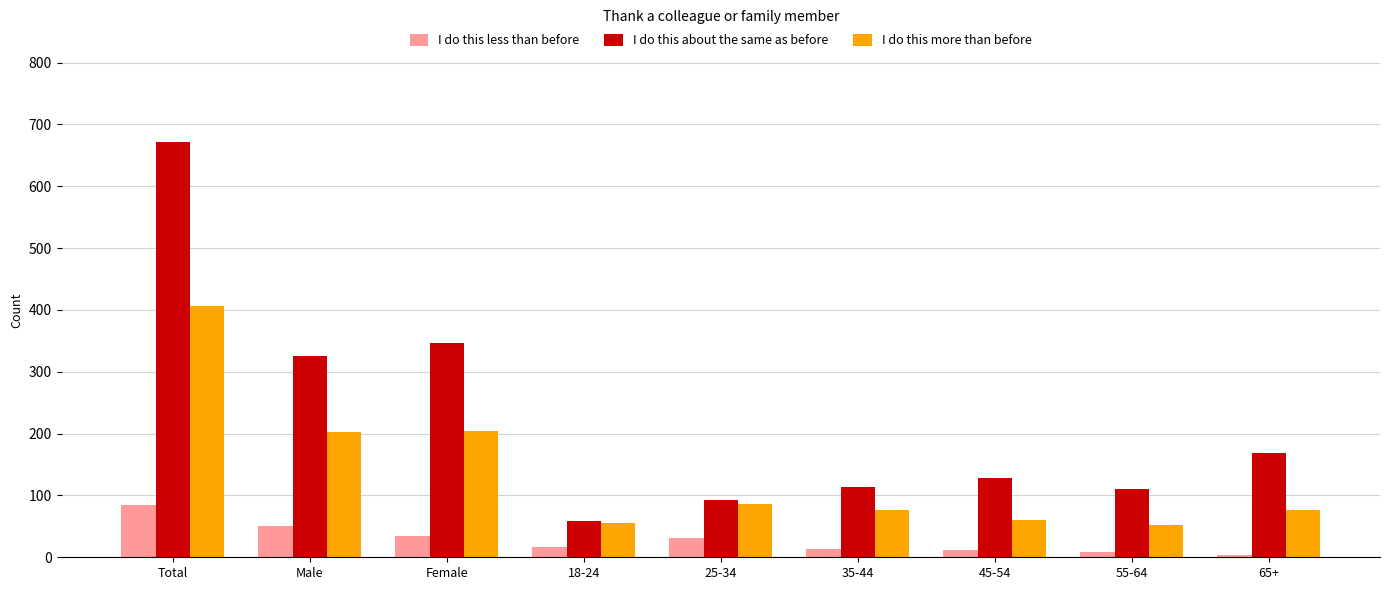

How many data points in I do this about the same as before are less than 128?

4